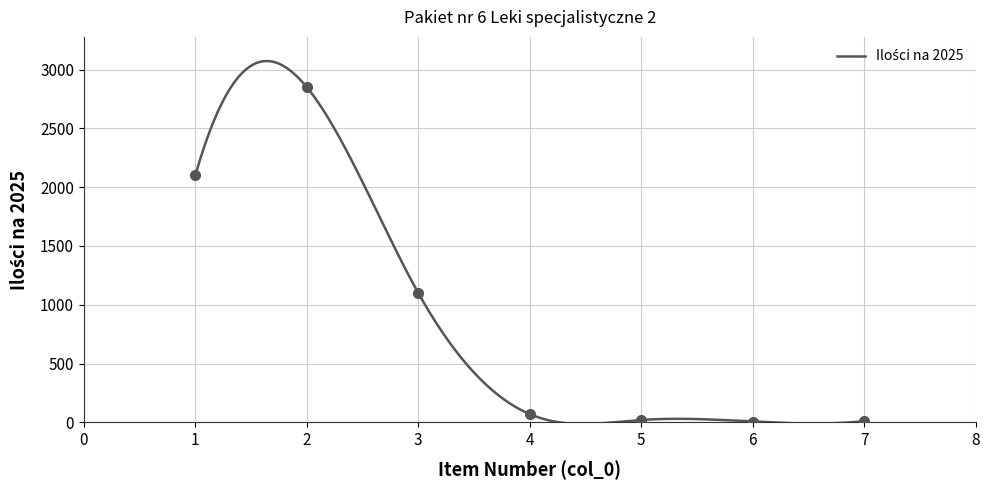

How many lines are shown in the chart?

1